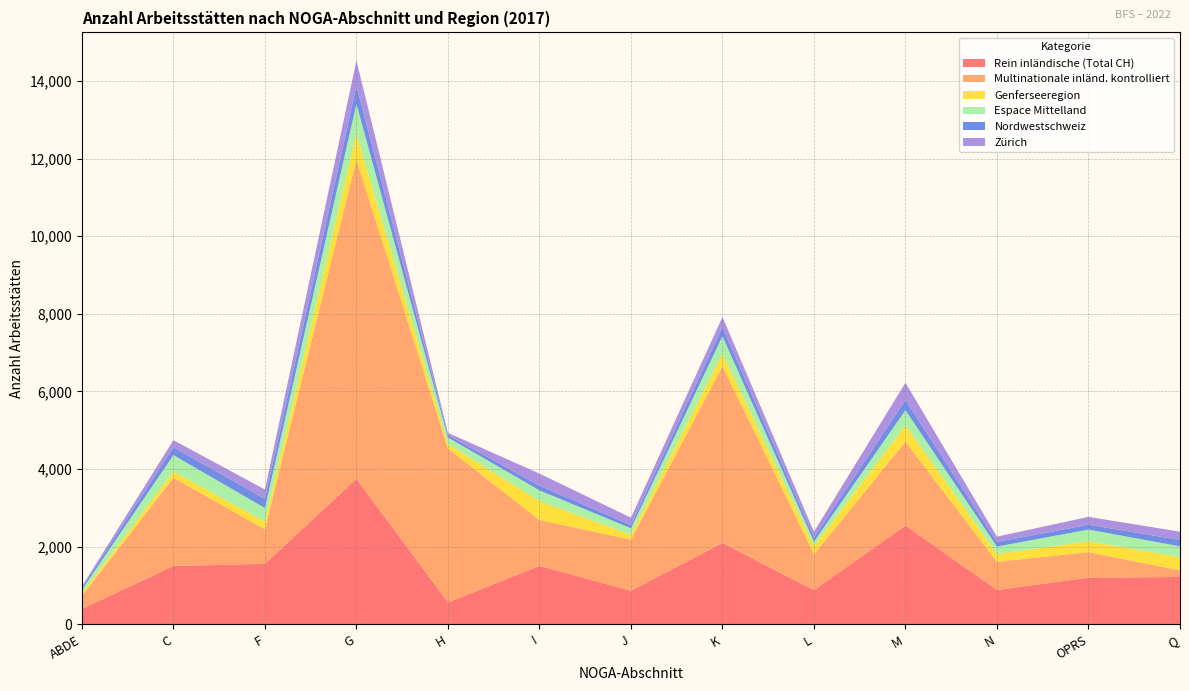

Reading left to right, transcribe all the data shown in this chart.

Rein inländische (Total CH): ABDE=393	C=1501	F=1558	G=3746	H=564	I=1504	J=863	K=2094	L=878	M=2543	N=885	OPRS=1200	Q=1219
Multinationale inländ. kontrolliert: ABDE=334	C=2274	F=890	G=8224	H=3963	I=1183	J=1317	K=4550	L=926	M=2161	N=723	OPRS=659	Q=170
Genferseeregion: ABDE=65	C=162	F=199	G=671	H=117	I=489	J=128	K=333	L=205	M=424	N=204	OPRS=281	Q=337
Espace Mittelland: ABDE=97	C=423	F=350	G=772	H=170	I=276	J=166	K=447	L=123	M=389	N=192	OPRS=300	Q=284
Nordwestschweiz: ABDE=49	C=201	F=234	G=463	H=62	I=119	J=84	K=233	L=102	M=262	N=117	OPRS=124	Q=163
Zürich: ABDE=39	C=184	F=242	G=650	H=57	I=312	J=189	K=262	L=151	M=445	N=138	OPRS=204	Q=213